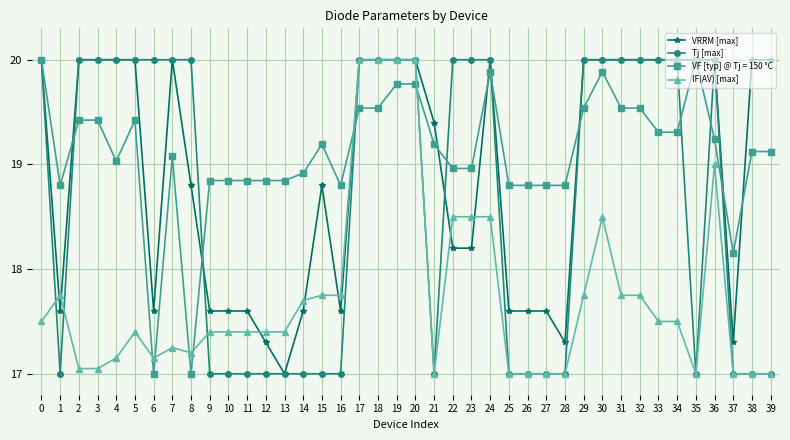

What is the difference between the highest and lowest values at 25?

1.8